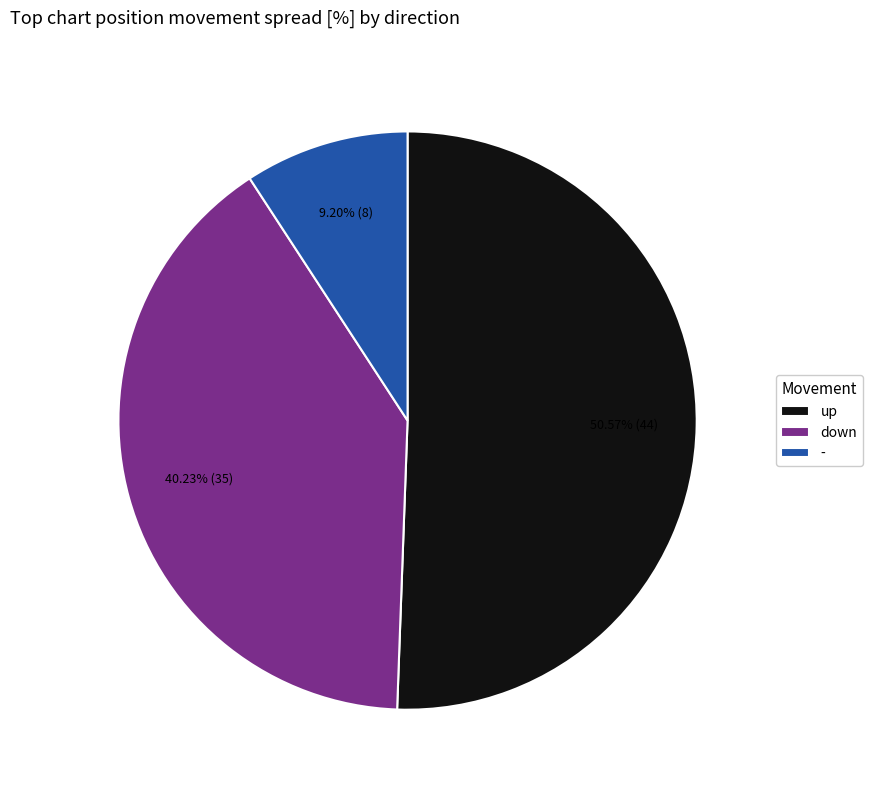

To the nearest percent, what portion does down represent?

40%